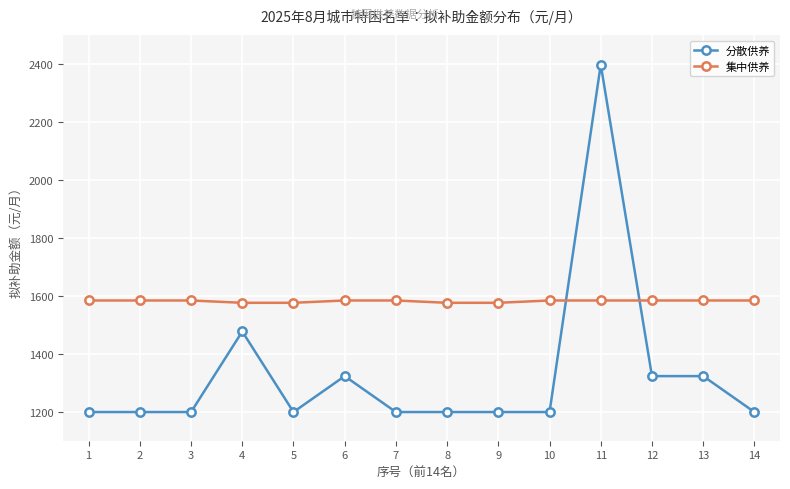

What is the average value of the 集中供养 series?

1582